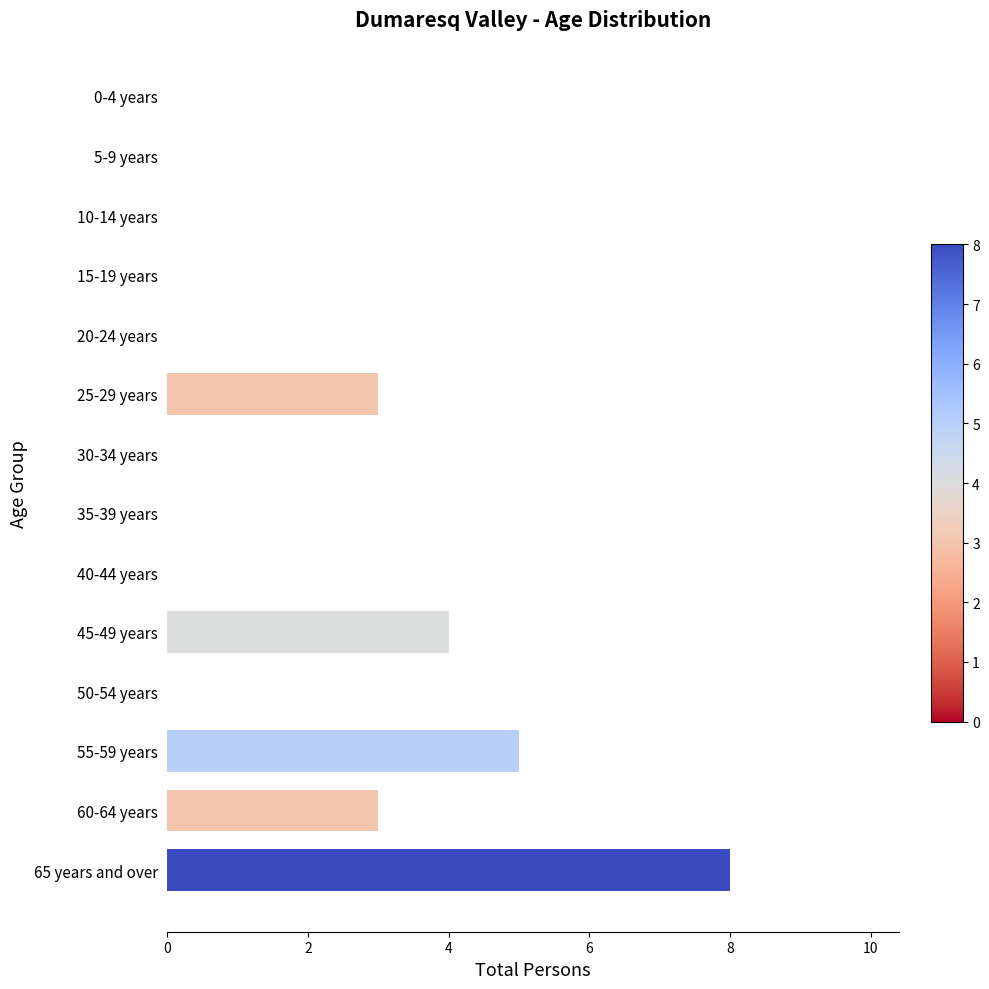

Which has a higher value, 35-39 years or 65 years and over?

65 years and over